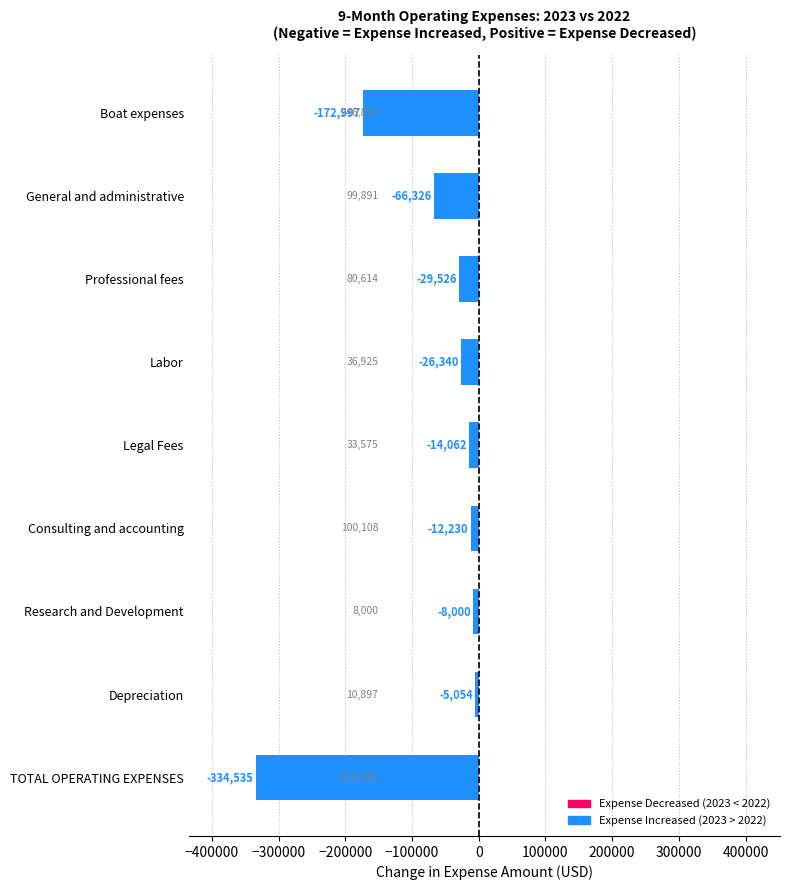

At which label is the value closest to -169794?

Boat expenses